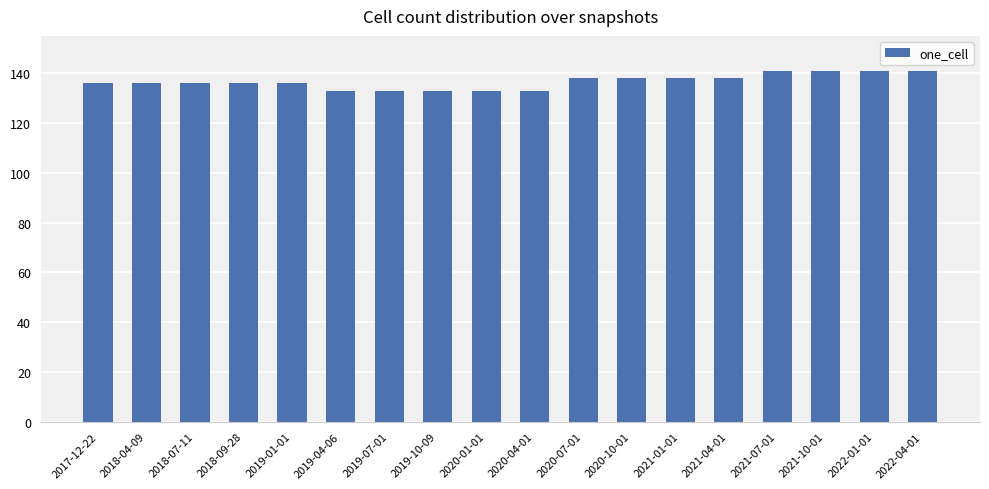

What is the difference between the maximum and minimum values?

8